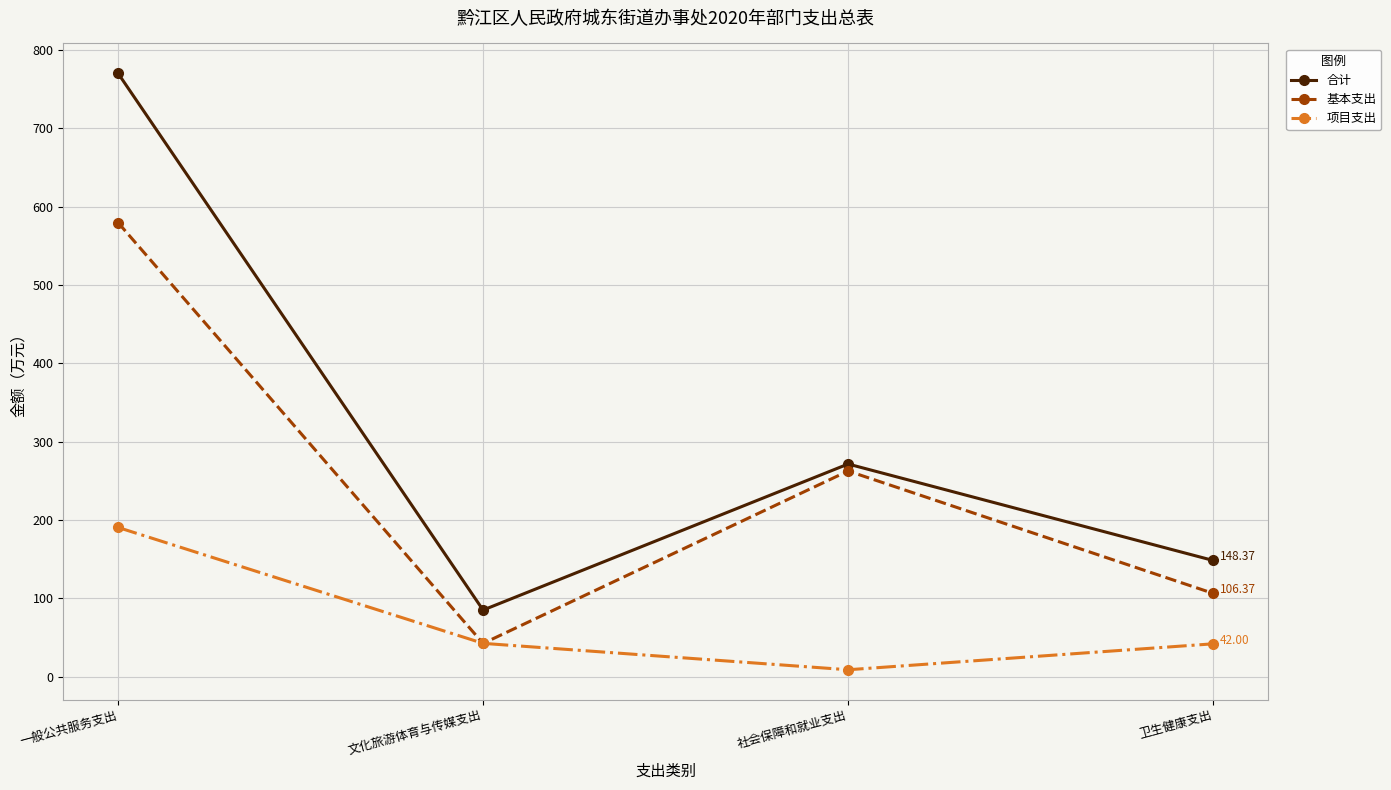

Between 社会保障和就业支出 and 卫生健康支出, which series saw the biggest shift?

基本支出